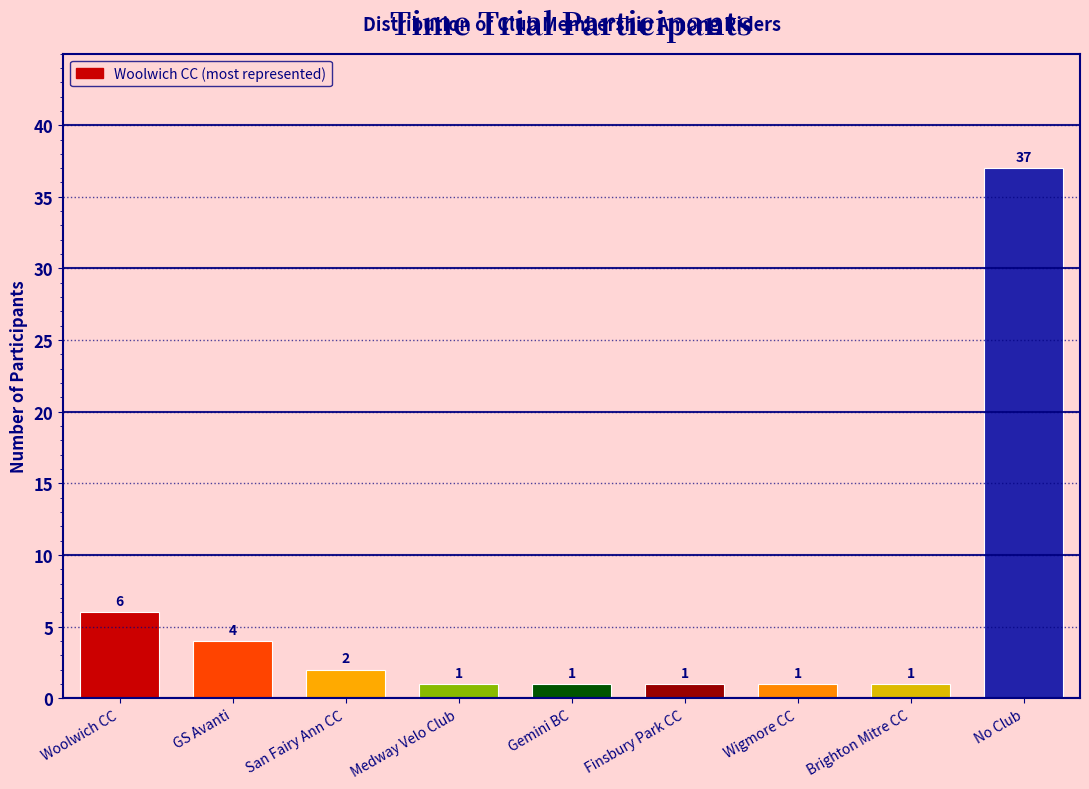

Reading left to right, what are all the values shown in this chart?

6	4	2	1	1	1	1	1	37